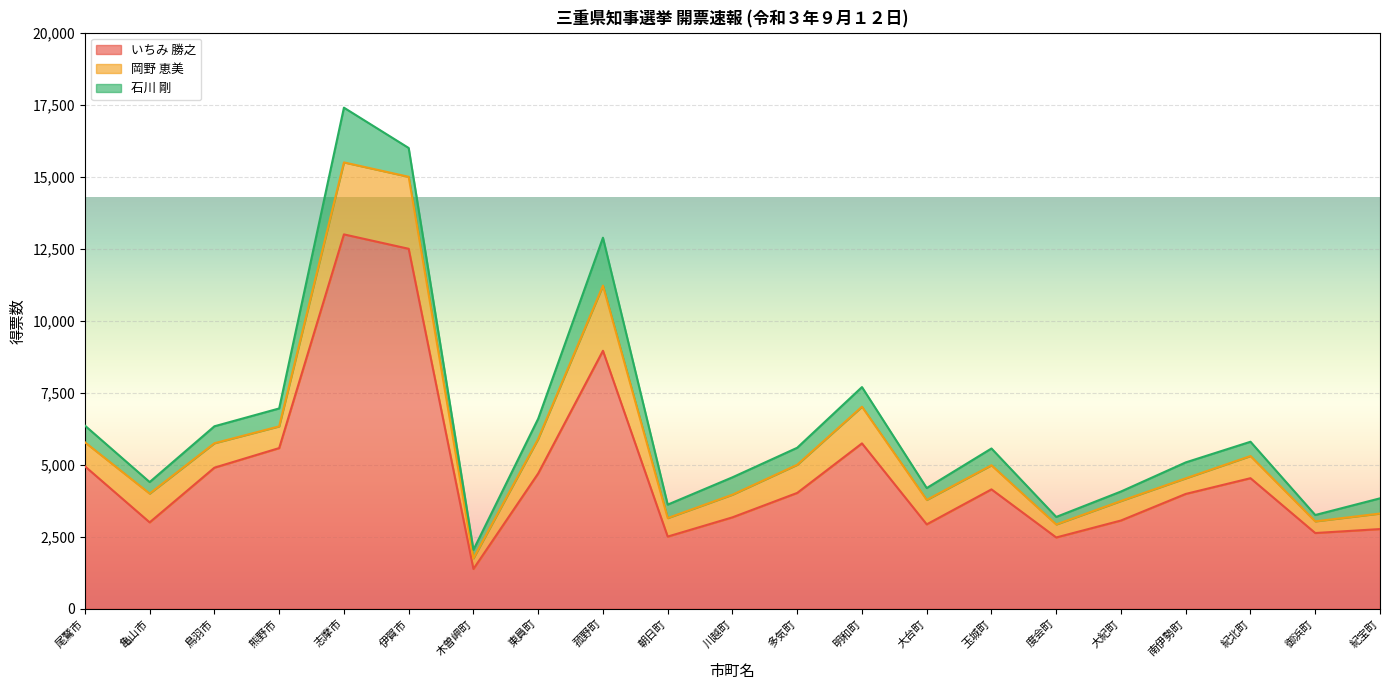

What is the label of the 9th point from the left?

菰野町